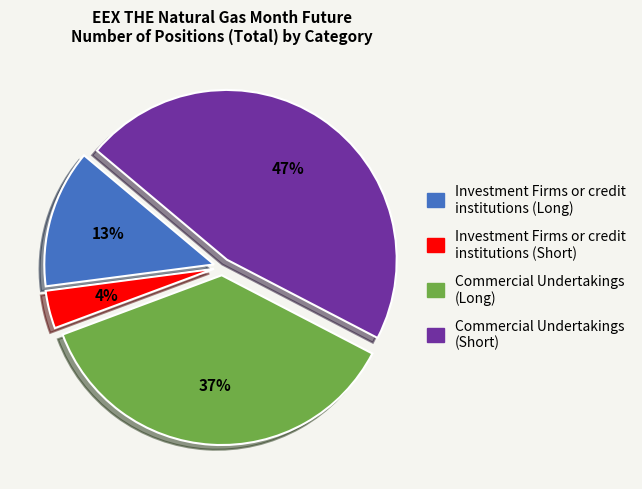

What percentage is the Investment Firms or credit institutions (Long) slice, to the nearest percent?

13%